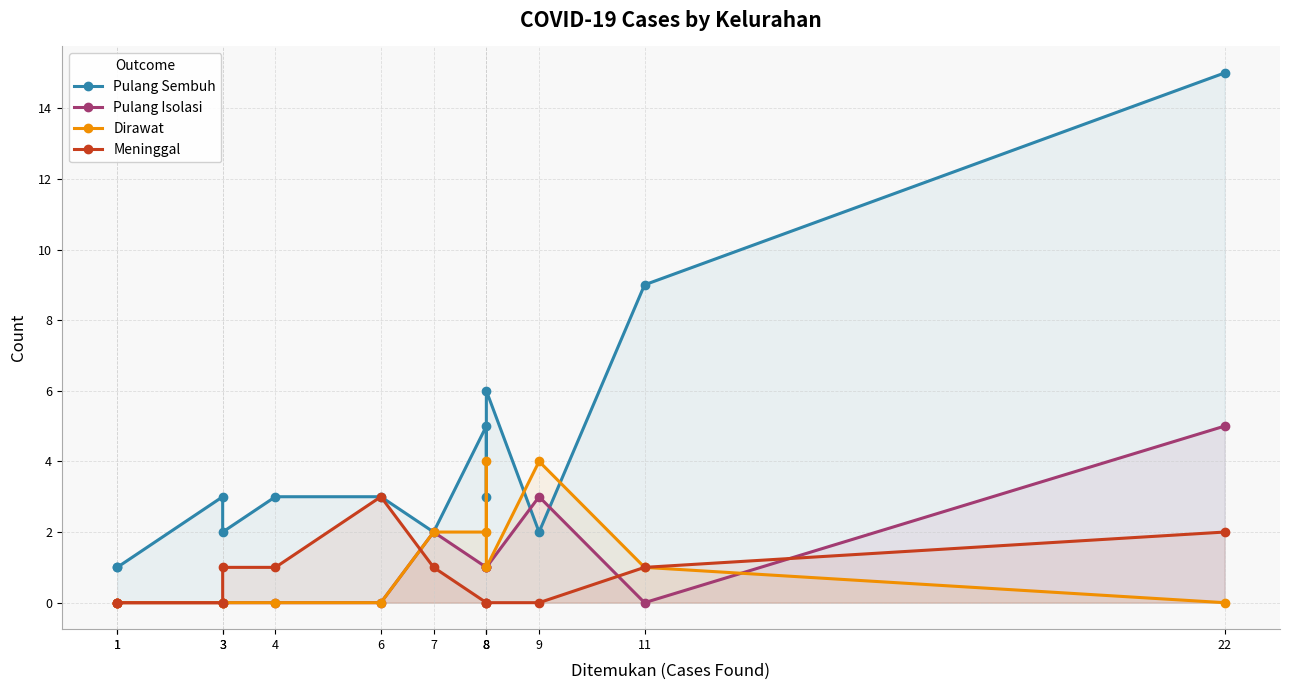

In Pulang Isolasi, how many points are higher than both neighbors (excluding endpoints)?

2